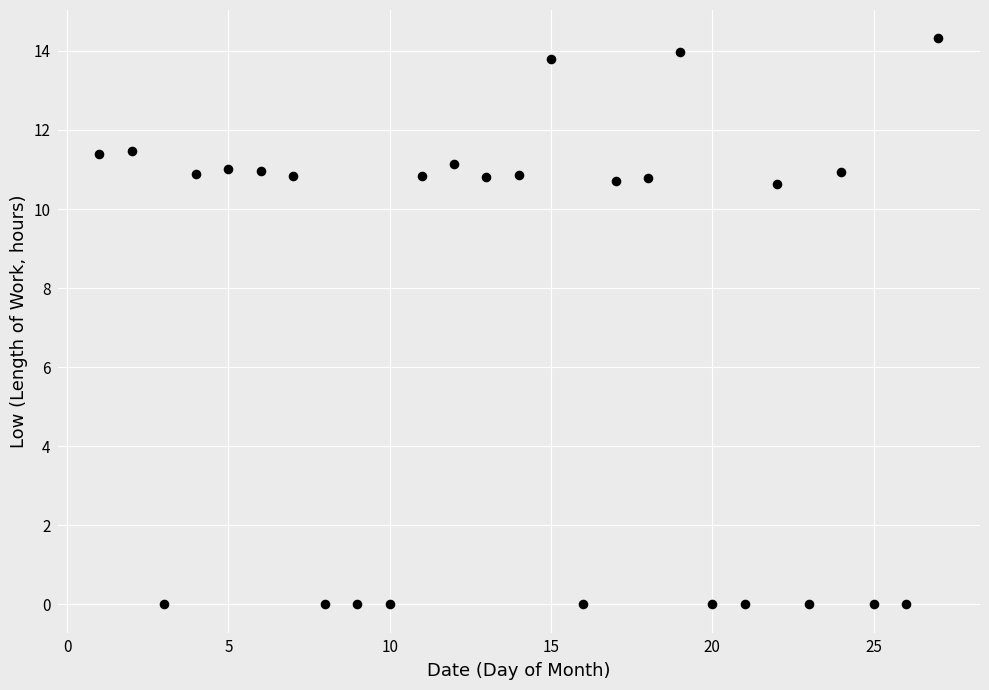

What is the range of X values (max minus min)?

26.0